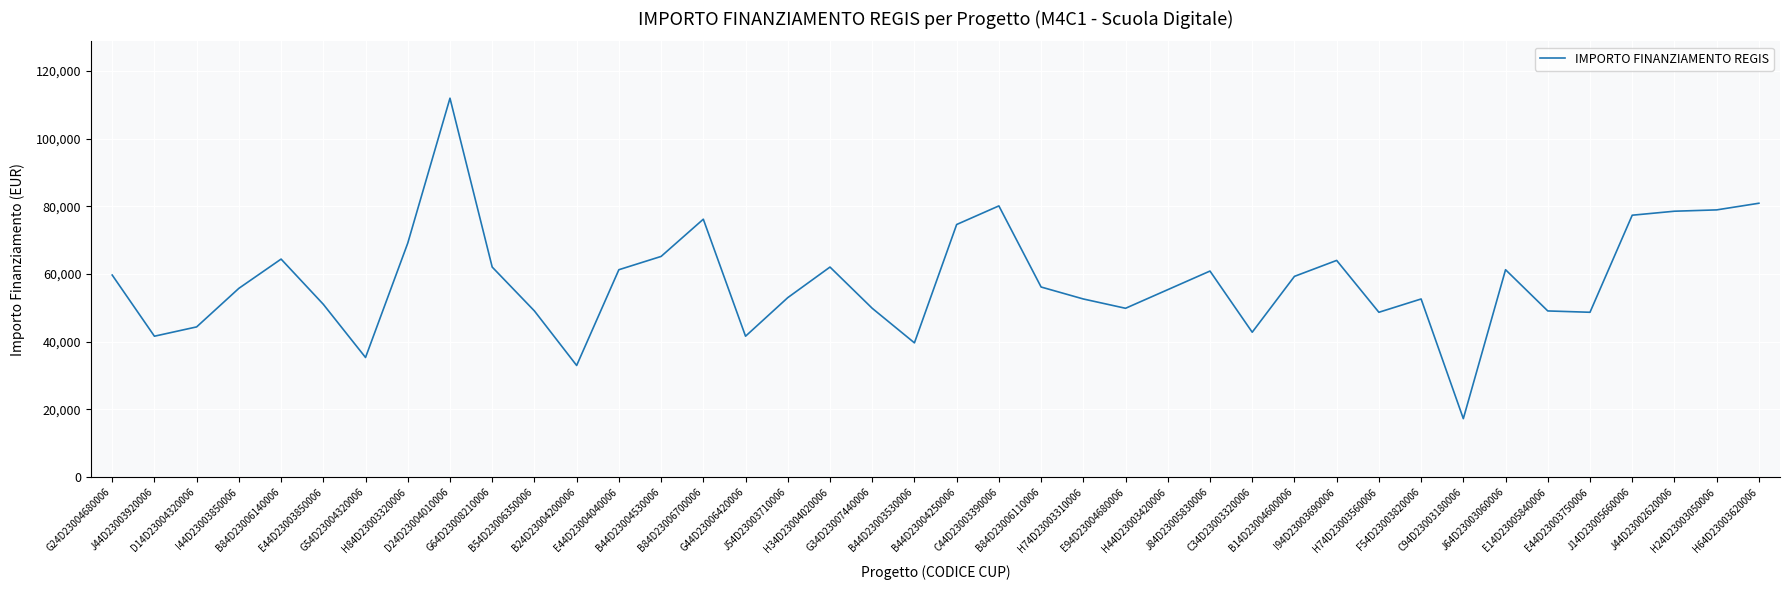

What is the minimum value shown in the chart?

17283.4